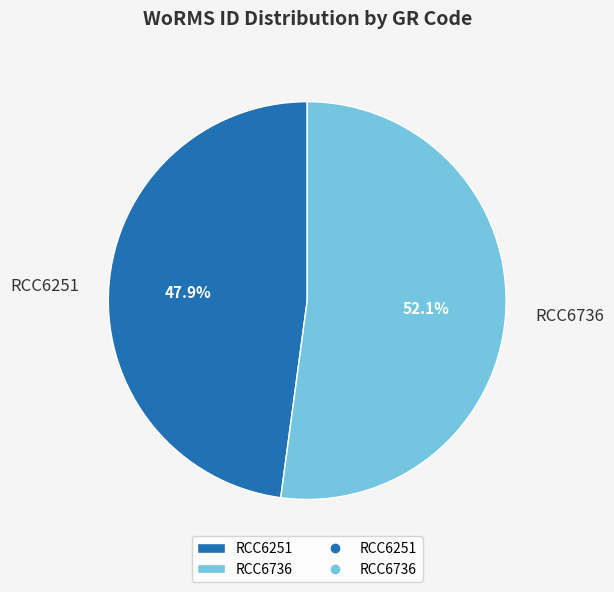

Which category has the smallest portion of the pie?

RCC6251